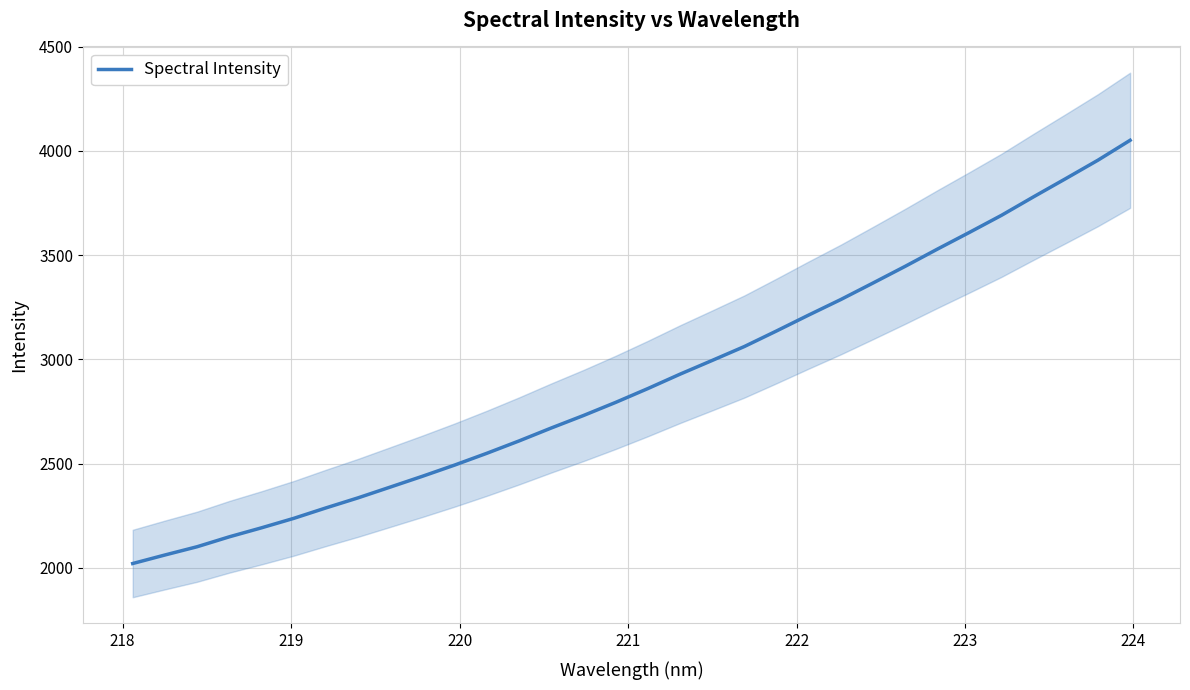

What is the highest value of the Spectral Intensity series?

4050.7